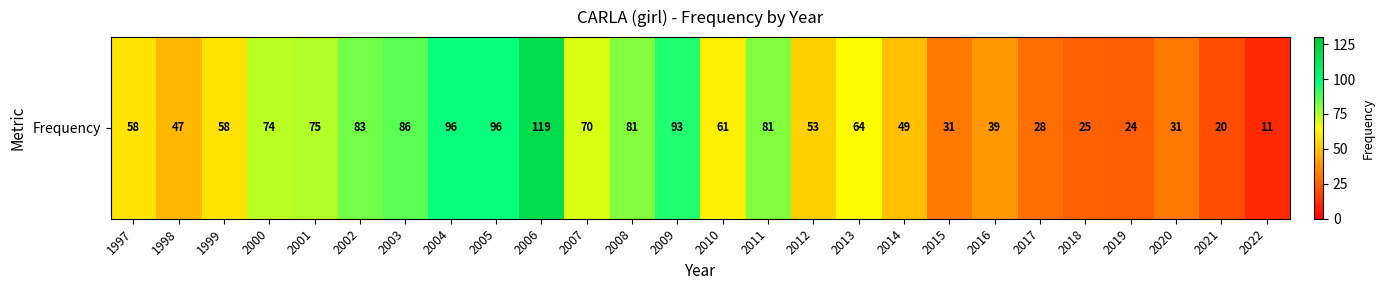

At which category does the chart reach its peak across all series?

2006